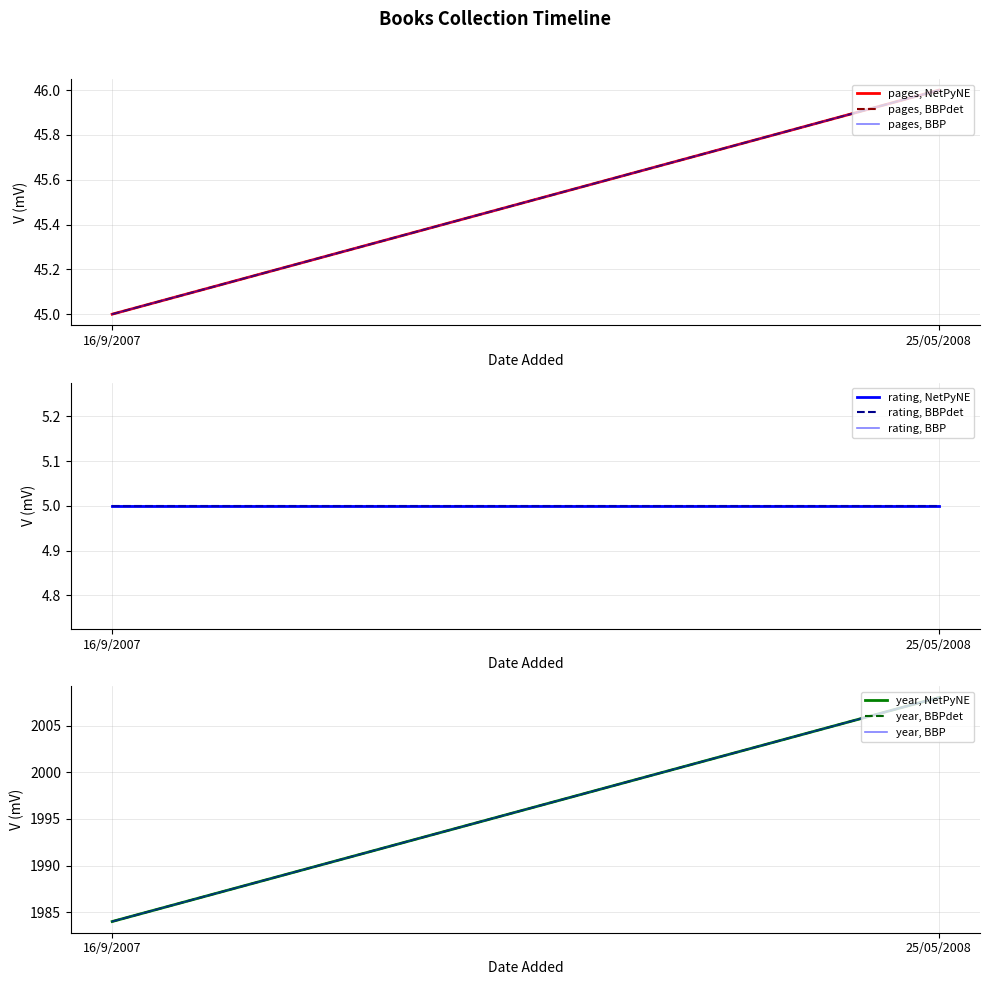

Which category has the highest value in the rating series?

16/9/2007